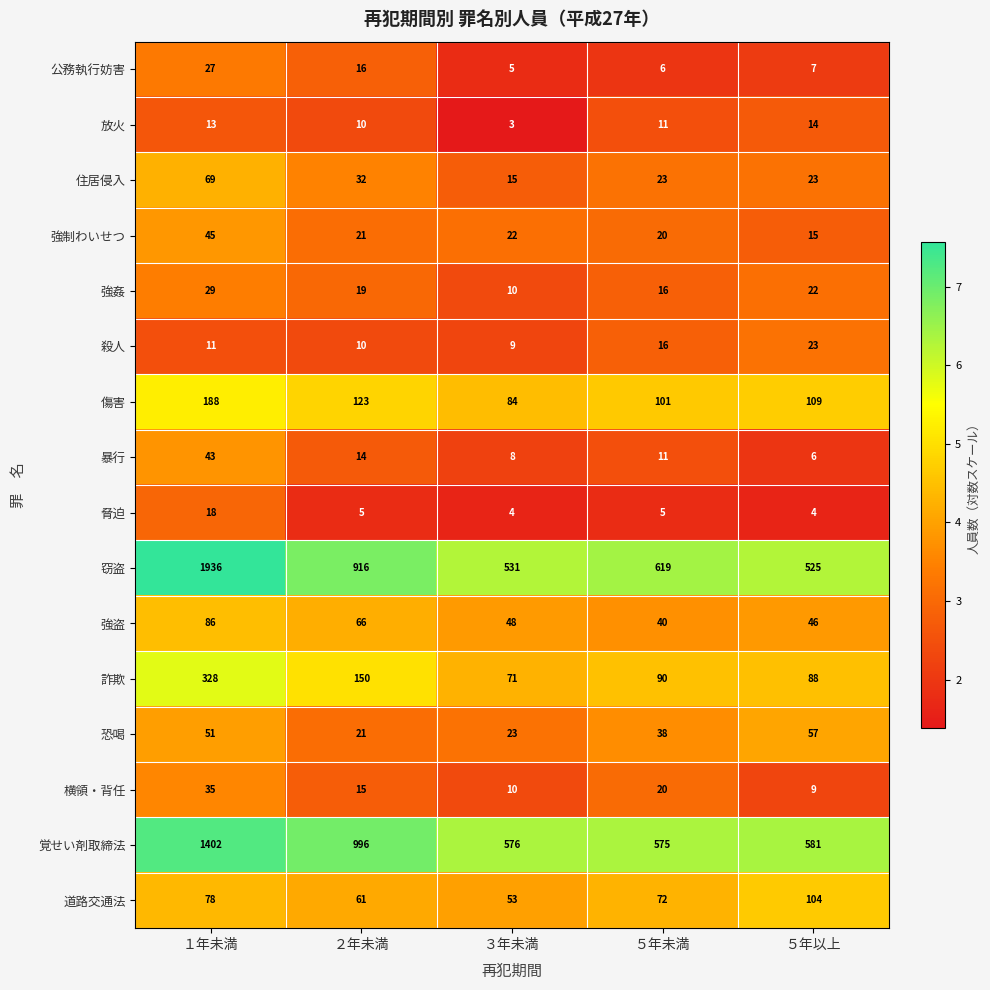

Is it true that 強制わいせつ equals 68 at １年未満?

False